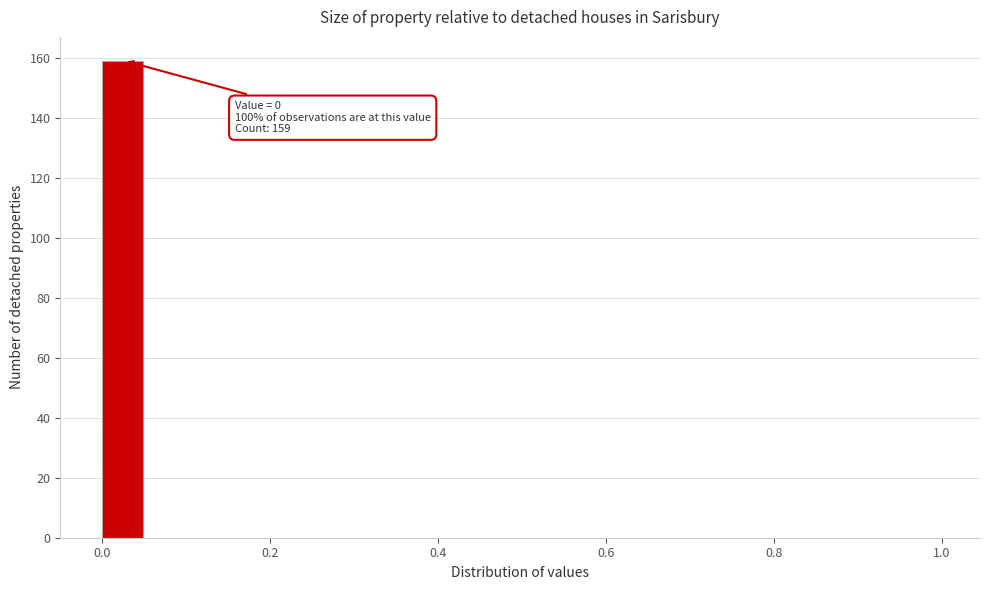

Read against the x-axis, roughly where is the centre of the tallest bar?

0.02